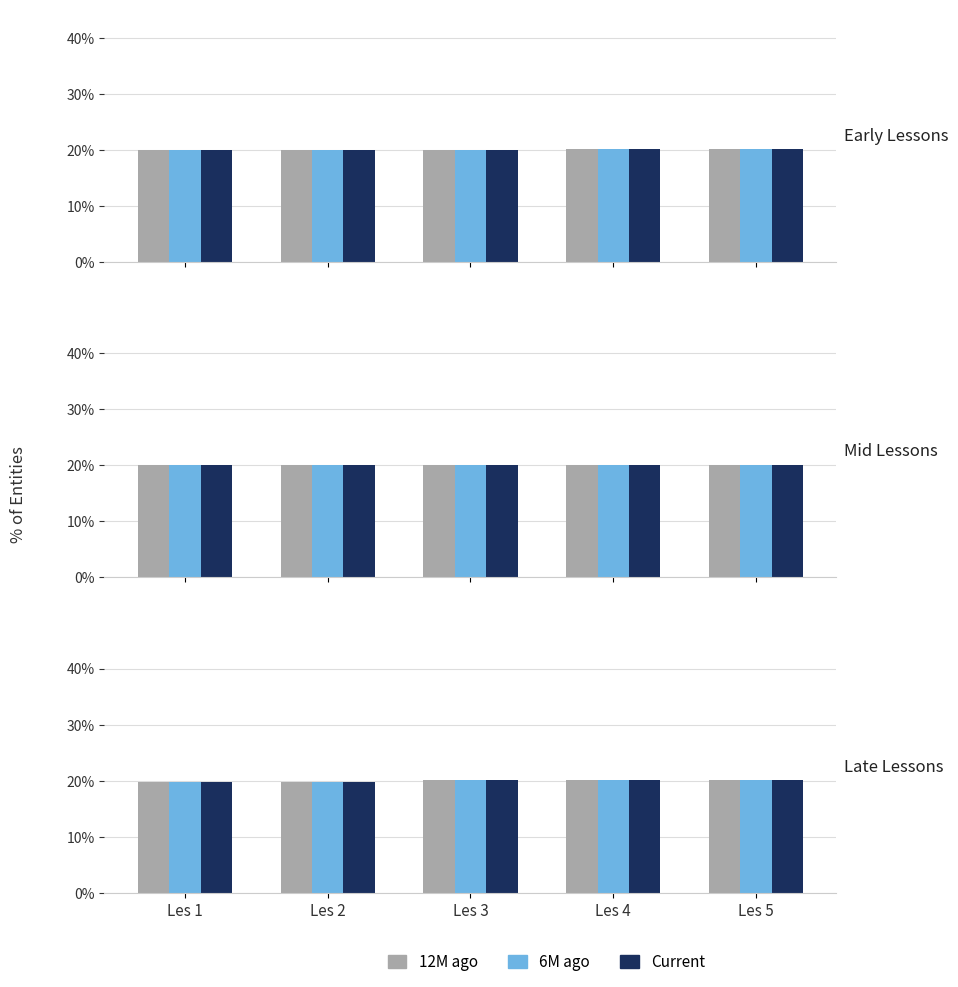

Is the value of 12M ago at Les 3 greater than the value of Current at Les 1?

Yes